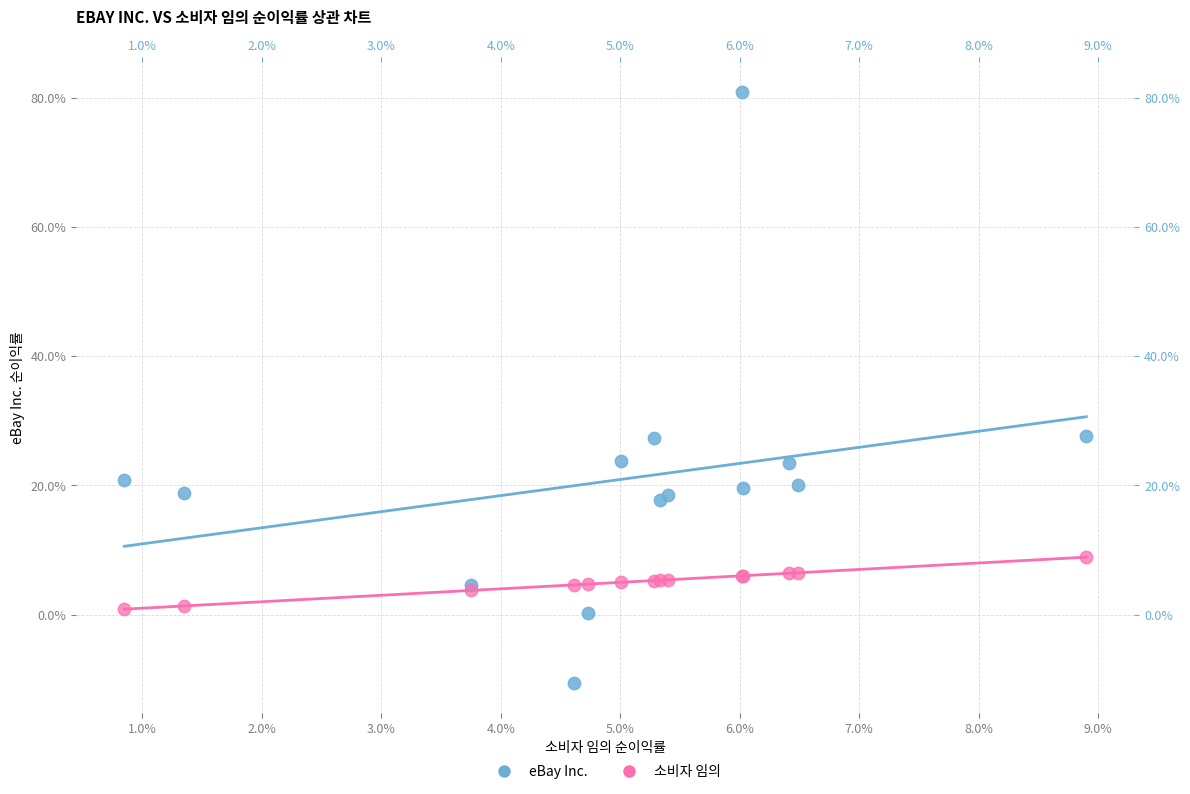

What are all the series names shown in the legend?

eBay Inc., 소비자 임의